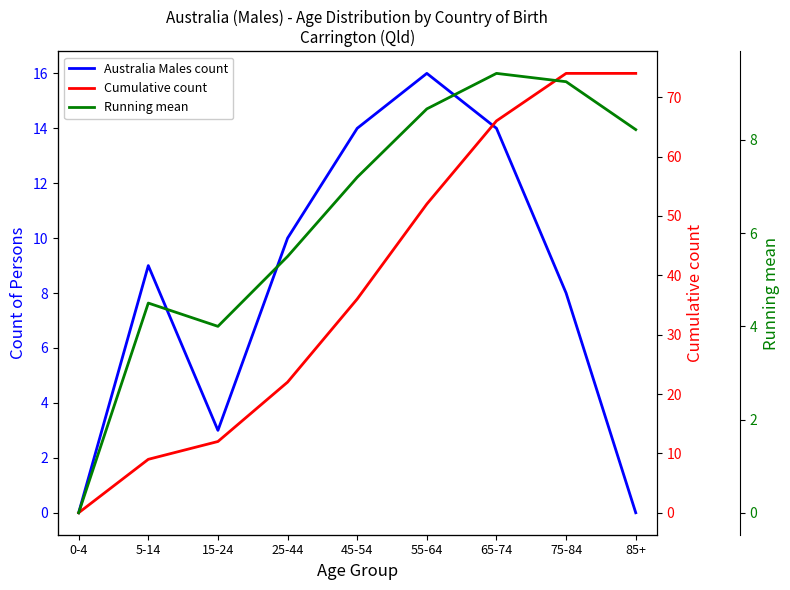

What is the approximate value of Cumulative count at 85+?

74.0